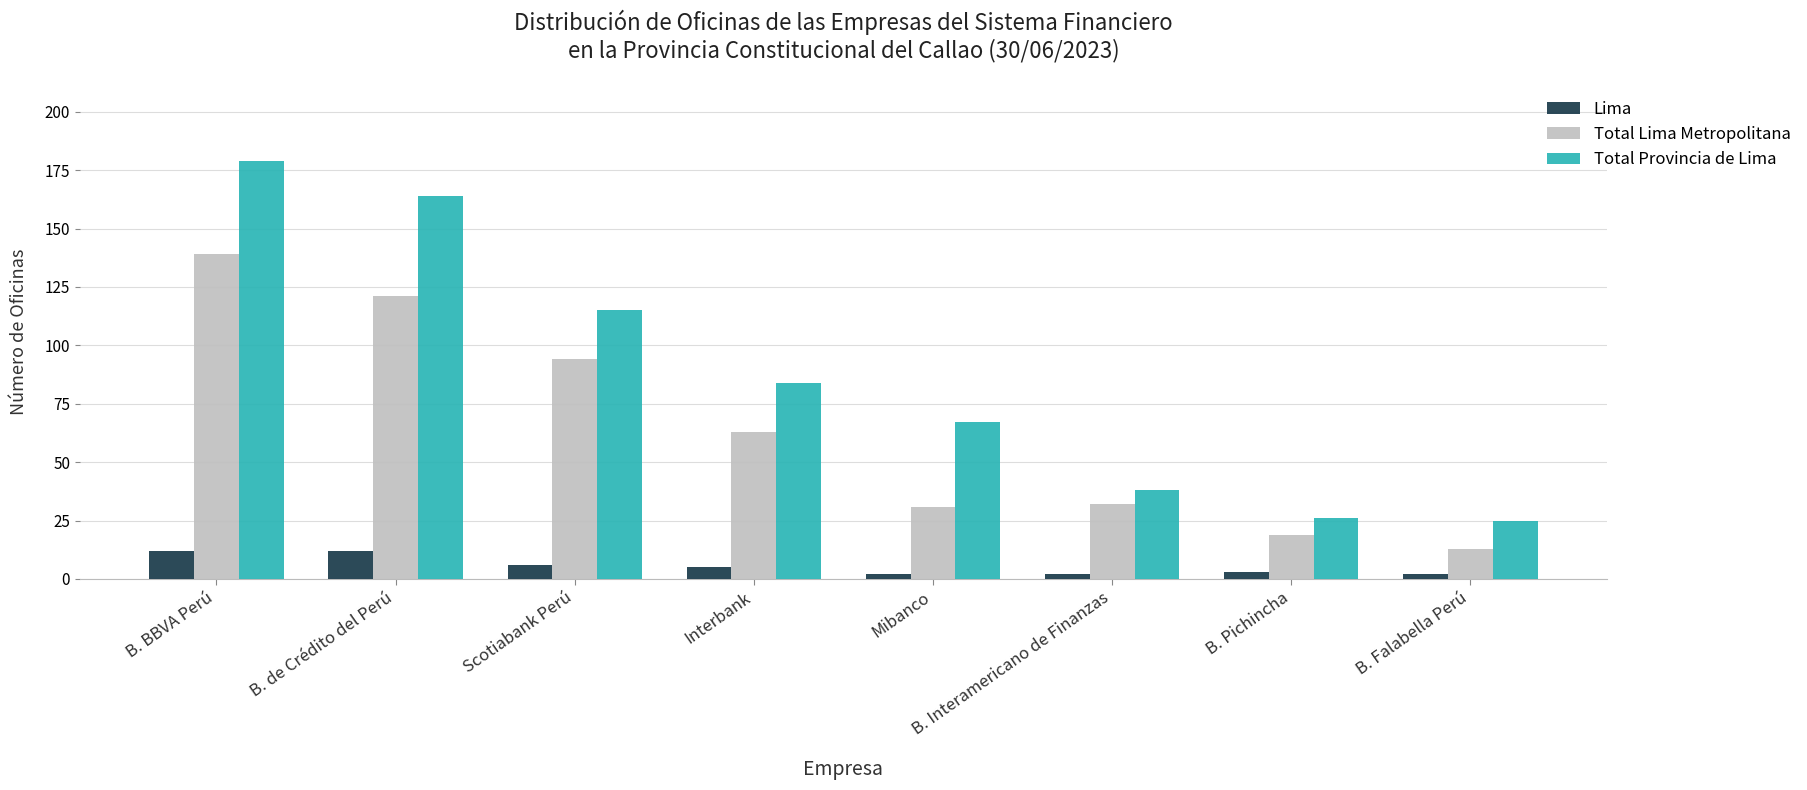

At which label does Lima first exceed 5?

B. BBVA Perú